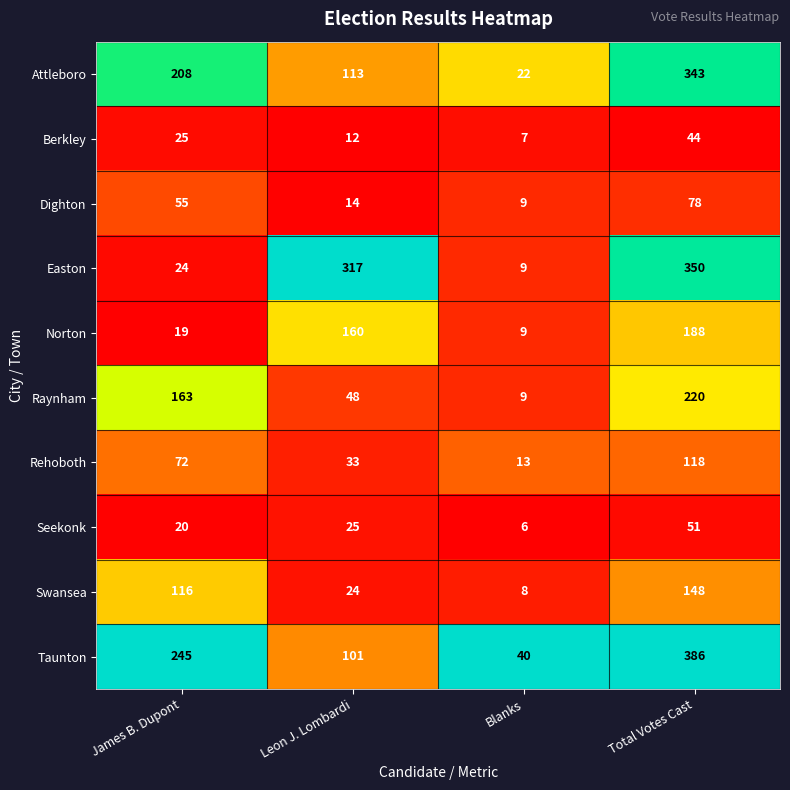

At which label is Easton closest to 179?

Leon J. Lombardi